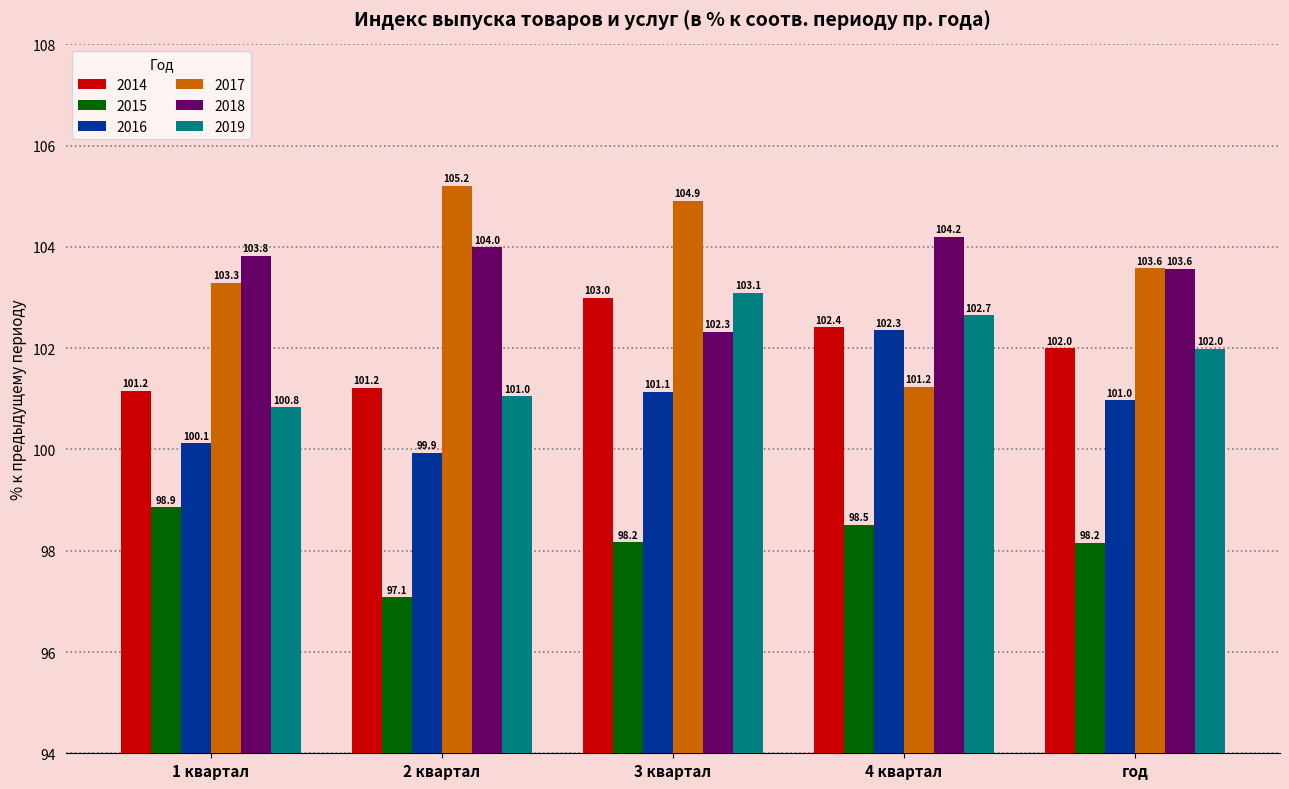

Where is 2018 nearest to the value 103?

год